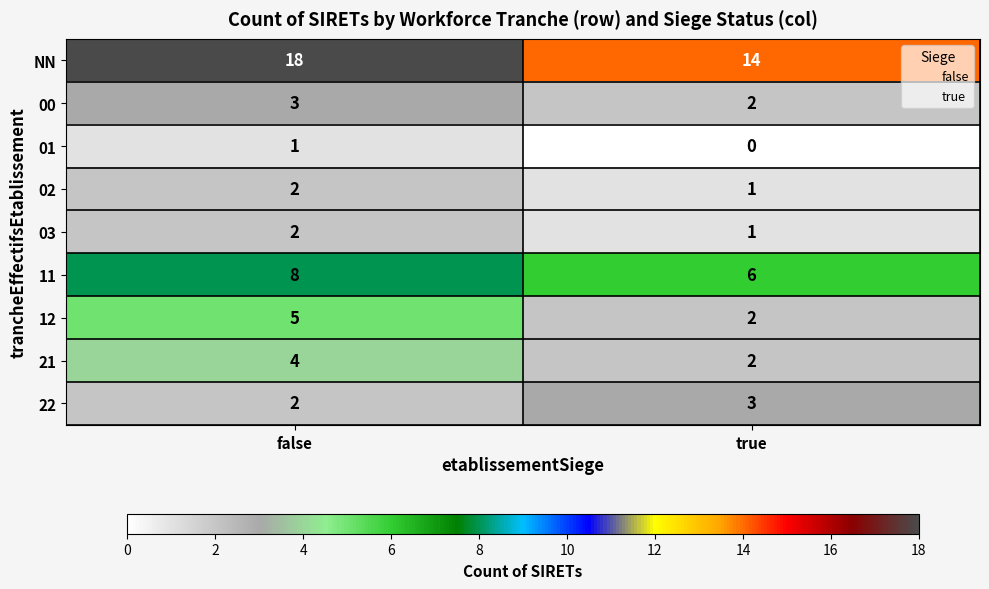

Which label corresponds to the largest value in the chart?

false